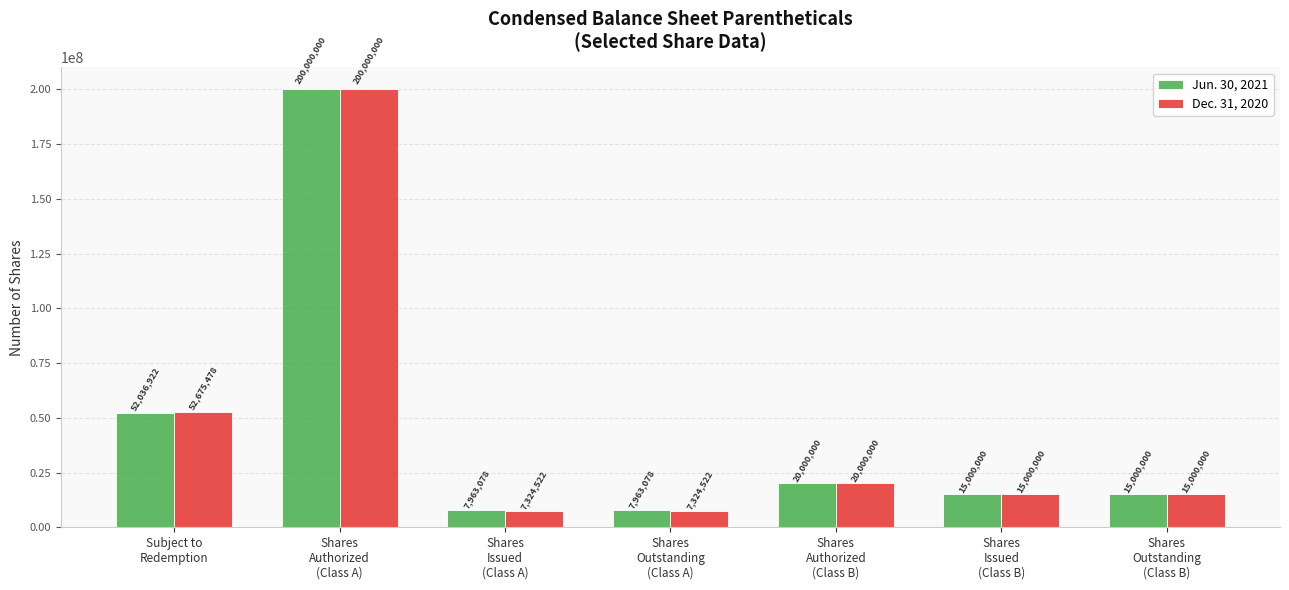

What is the smallest value displayed?

7324522